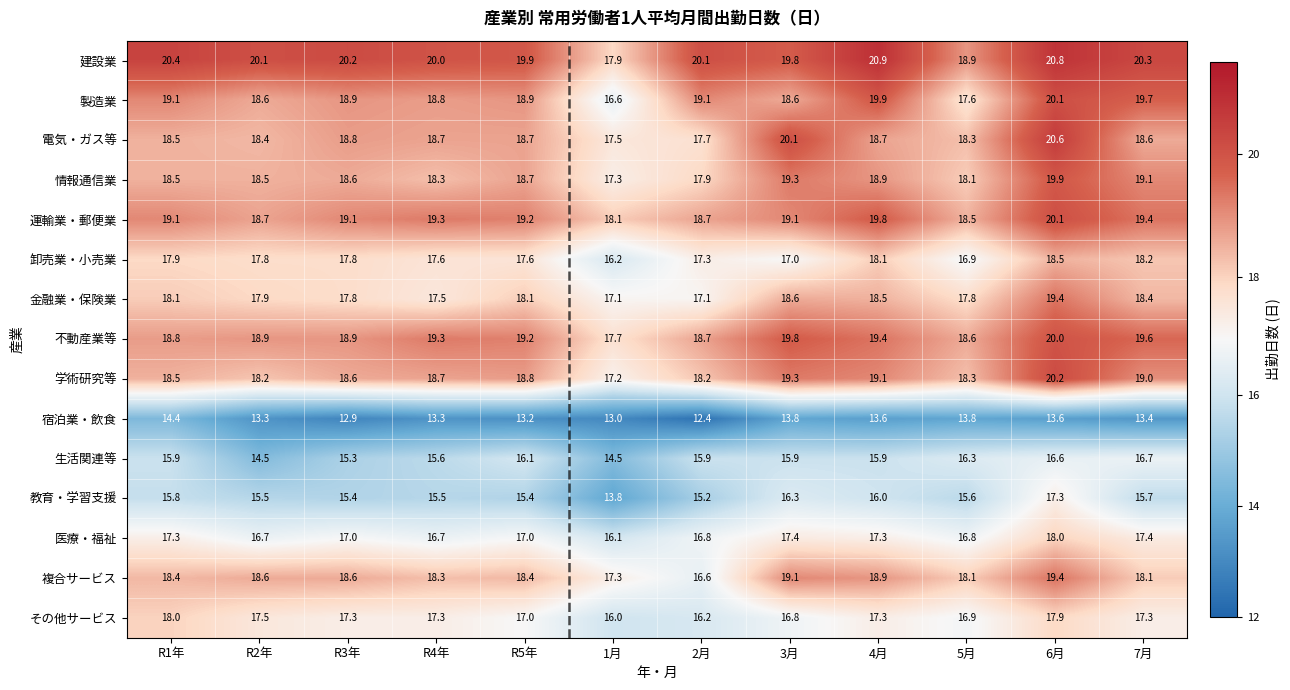

What is the minimum value shown in the chart?

12.4